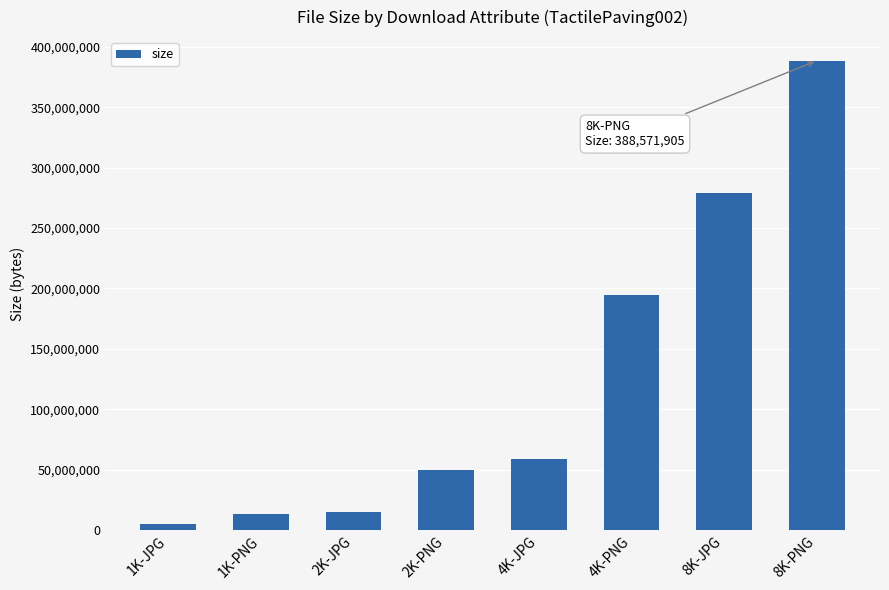

What is the difference between the values at 2K-JPG and 4K-JPG?

43098673